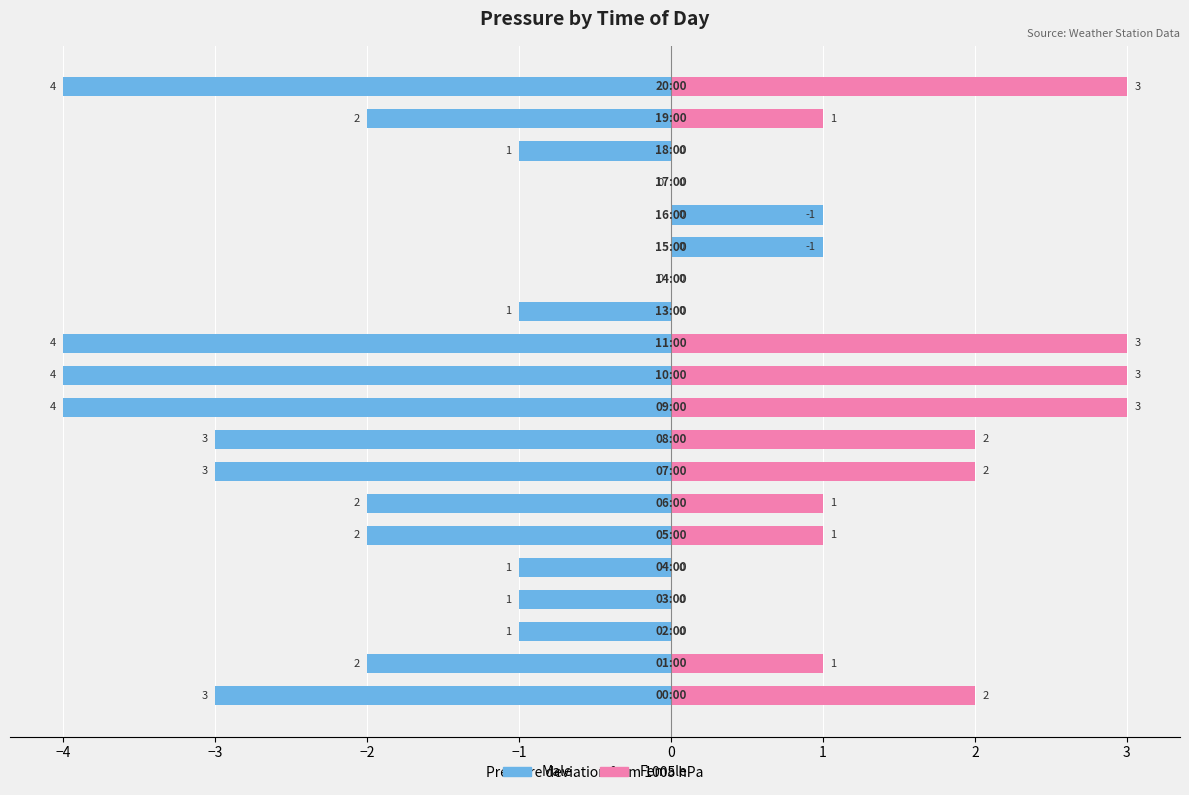

Which series has the widest spread of values?

Male